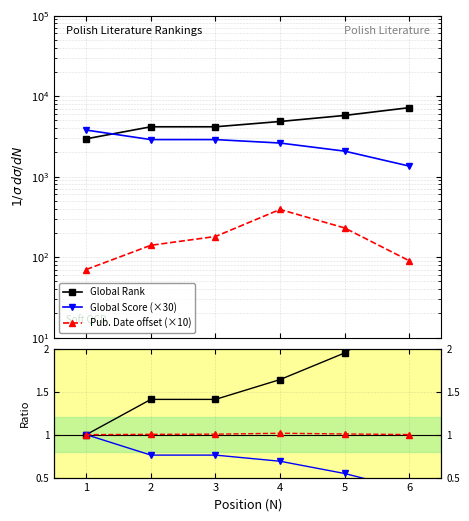

Reading left to right, transcribe all the data shown in this chart.

Global Rank: 1.0	1.4	1.4	1.6	2.0	2.4
Global Score (×30): 3780.0	2880.0	2880.0	2610.0	2070.0	1350.0
Pub. Date offset (×10): 70.0	140.0	180.0	390.0	230.0	90.0
Global Score: 1.0	0.8	0.8	0.7	0.5	0.4
Pub. Date: 1.0	1.0	1.0	1.0	1.0	1.0